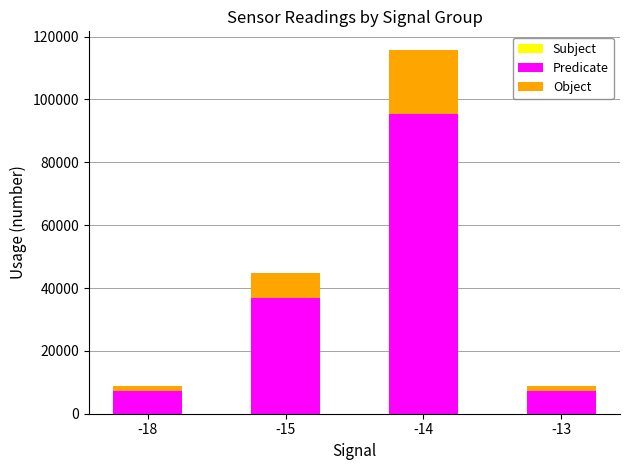

Are the bars horizontal?

No